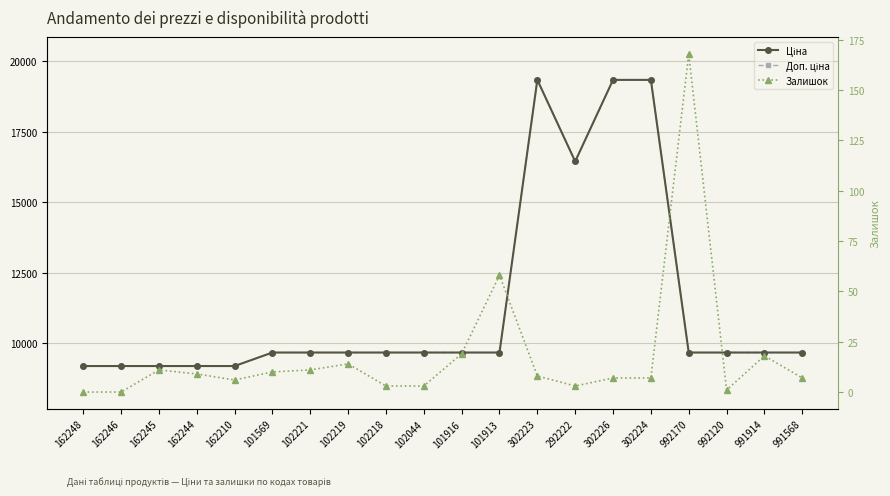

Which has a higher value, 302223 or 992120?

302223